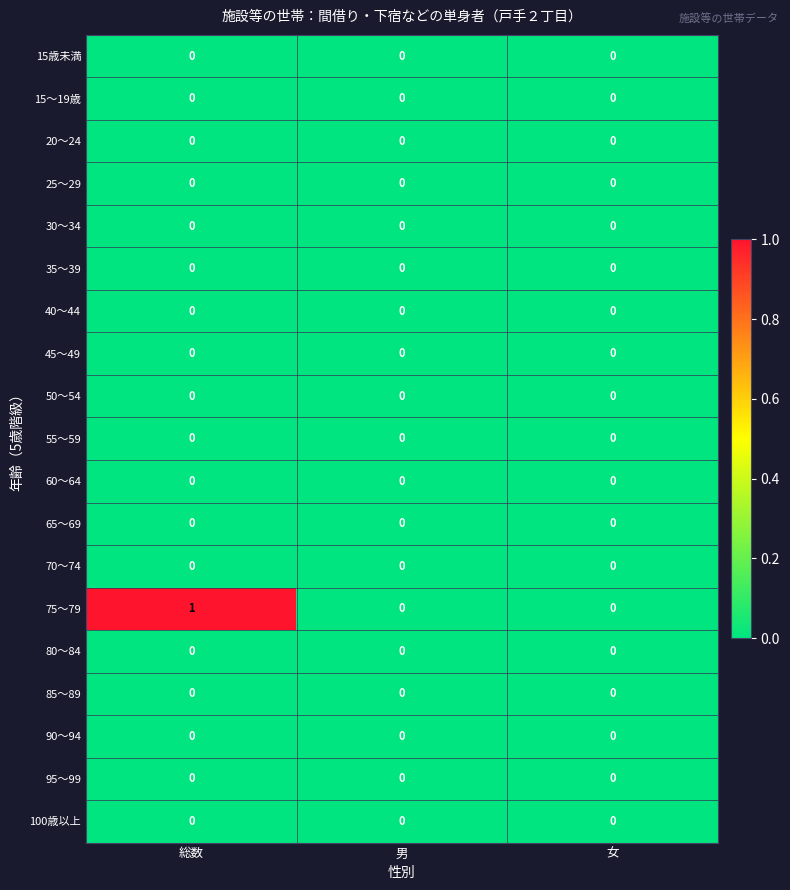

Count the number of categories in the chart.

3